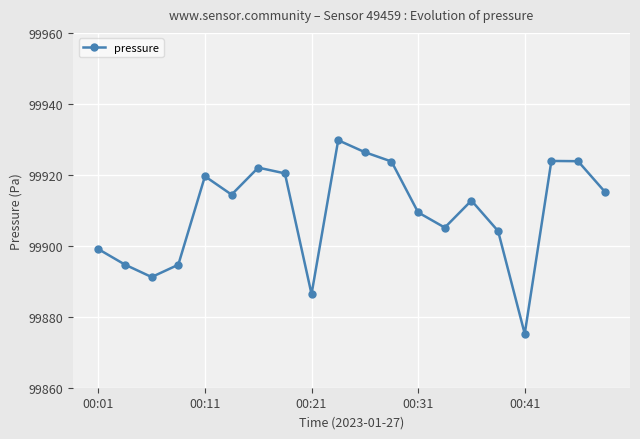

What is the difference between the second highest and minimum values?

51.2